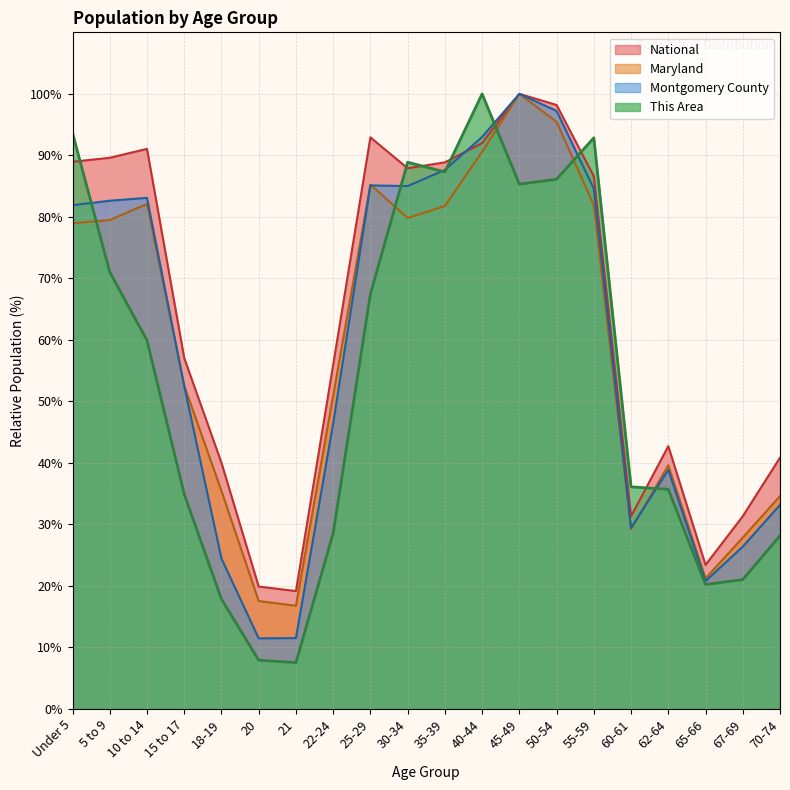

Reading left to right, what are all the values shown in this chart?

This Area: 93.7	71.0	59.9	34.9	17.9	7.9	7.5	28.6	67.5	88.9	87.3	100.0	85.3	86.1	92.9	36.1	35.7	20.2	21.0	28.2
Montgomery County: 81.9	82.6	83.1	52.5	24.4	11.5	11.5	46.4	85.1	85.0	87.6	93.0	100.0	97.2	84.6	29.4	38.9	20.8	26.4	33.2
Maryland: 79.0	79.5	82.1	52.6	35.5	17.6	16.8	51.0	85.3	79.8	81.8	90.6	100.0	95.5	81.9	29.2	39.6	21.2	27.9	34.6
National: 89.0	89.6	91.1	57.0	40.0	19.9	19.2	56.0	92.9	87.9	88.9	92.0	100.0	98.2	86.6	31.3	42.7	23.4	31.3	40.9